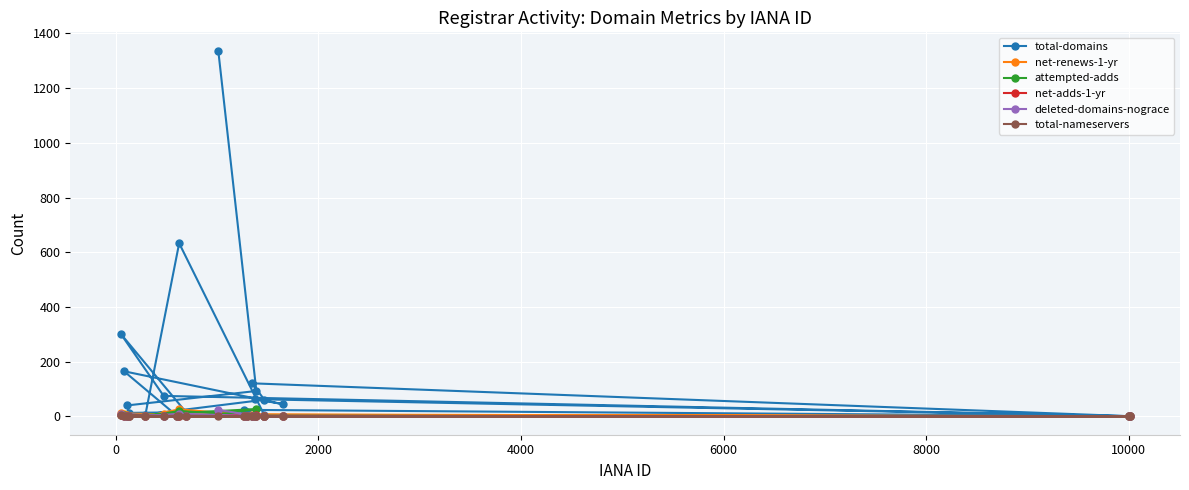

What is the highest value of the total-domains series?

1337